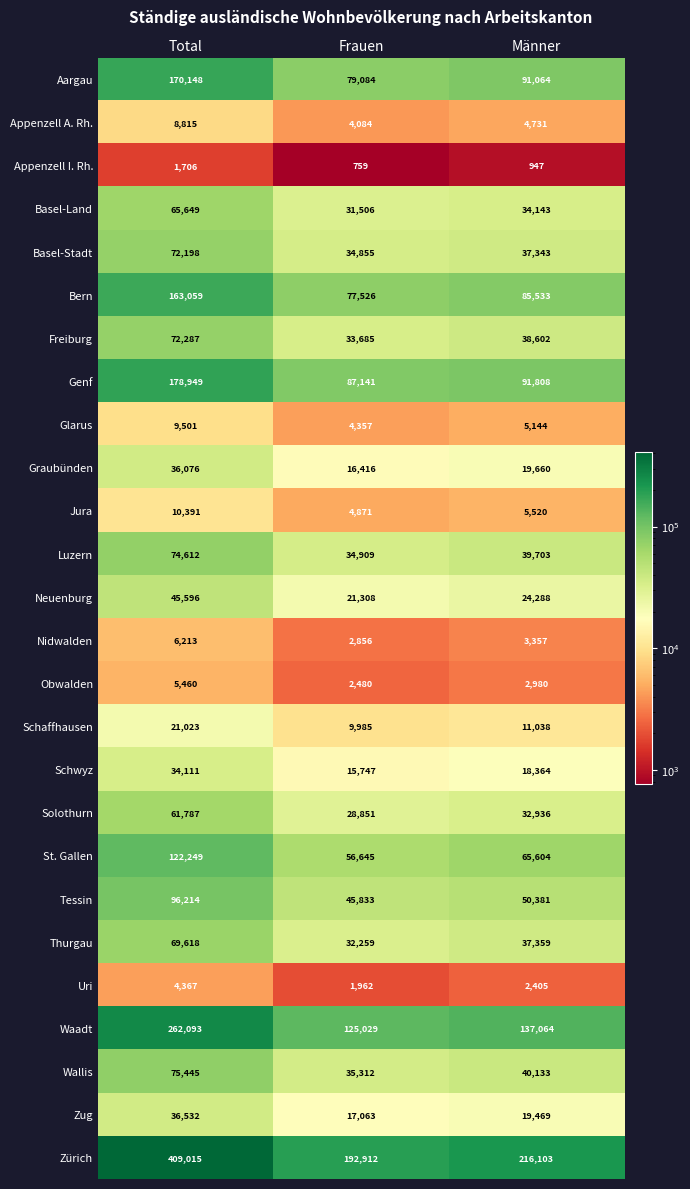

The Nidwalden series shows 6213 at Total. True or false?

True